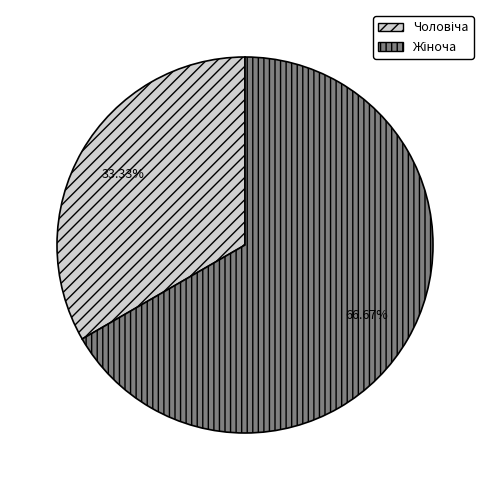

Is there a majority slice in this chart?

Yes